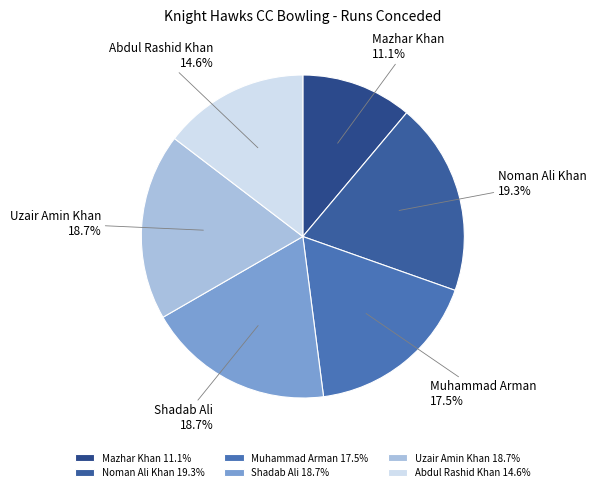

The Noman Ali Khan slice represents 19% of the pie. True or false?

True